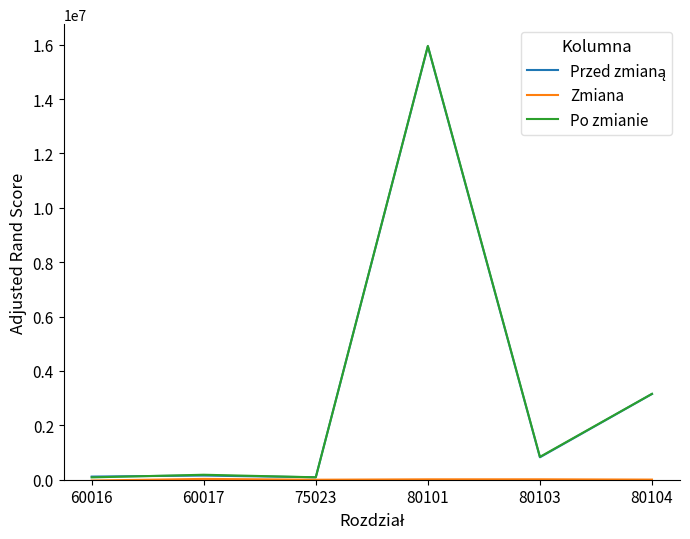

At which category is the sum across all series the highest?

80101